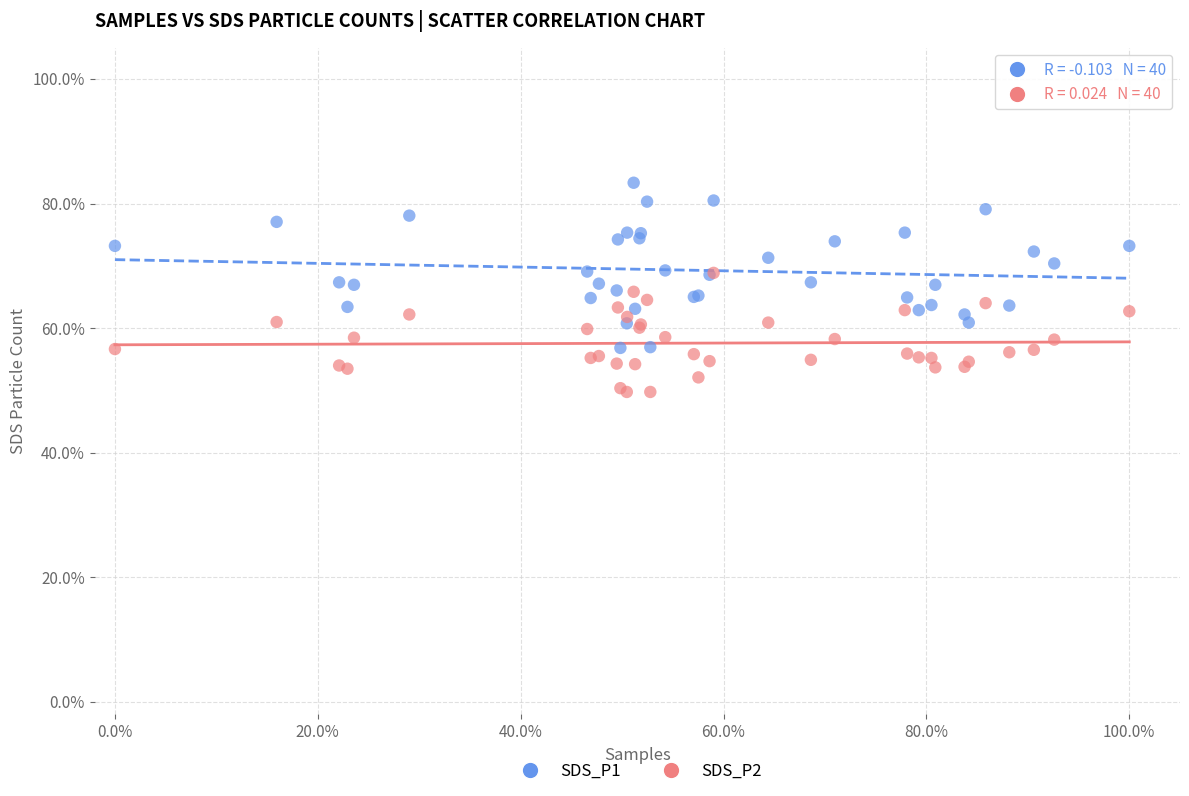

Which series reaches the minimum Y coordinate?

SDS_P2